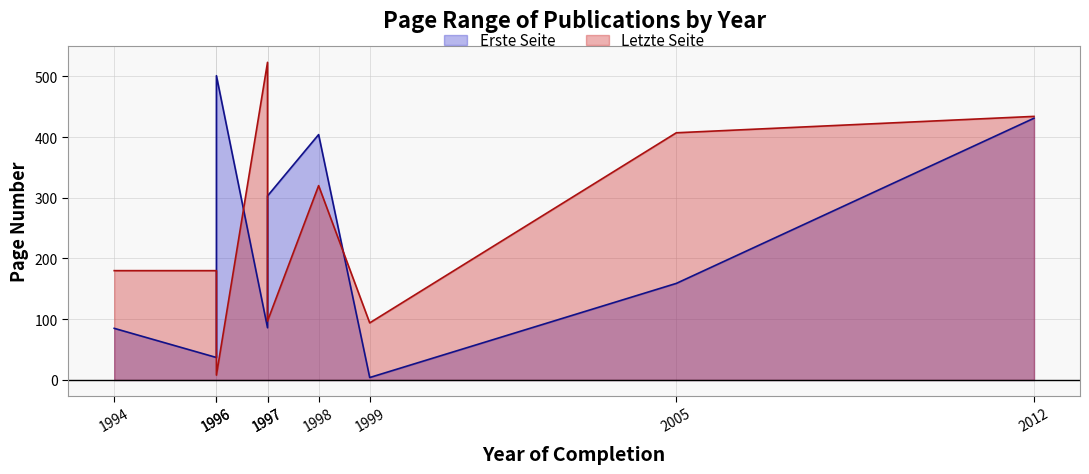

Is it true that Erste Seite equals 404 at 1998?

True